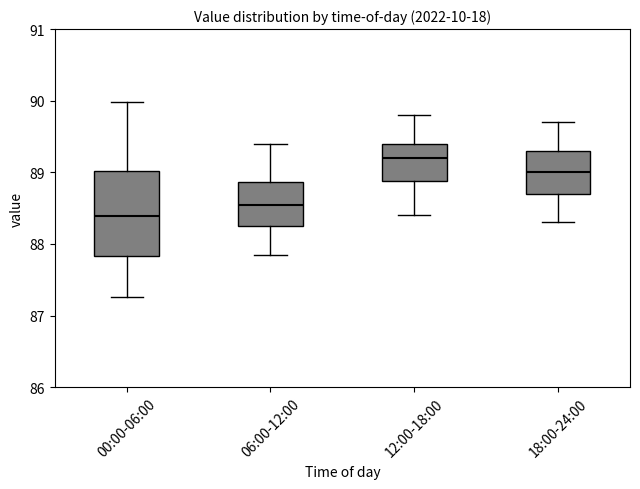

Reading left to right, transcribe this box plot: for each box, give where its median line is, the range the box spans, and where its two whiskers end, as read against the y-axis. The values are not printed on the chart, so give them approximately, as read against the axis.

00:00-06:00: median 88.4, box 87.8 to 89.0, whiskers 87.3 to 90.0
06:00-12:00: median 88.6, box 88.3 to 88.9, whiskers 87.9 to 89.4
12:00-18:00: median 89.2, box 88.9 to 89.4, whiskers 88.4 to 89.8
18:00-24:00: median 89.0, box 88.7 to 89.3, whiskers 88.3 to 89.7